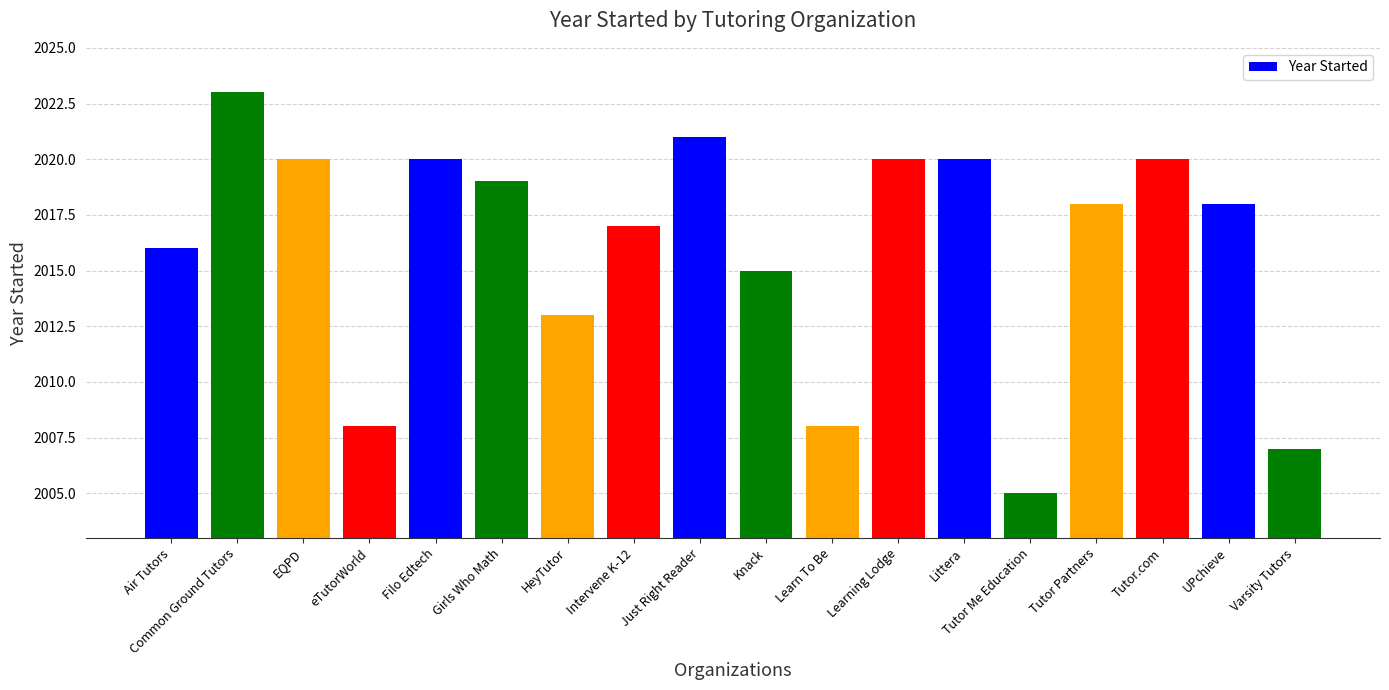

True or false: the data shows 2008 at Learn To Be.

True